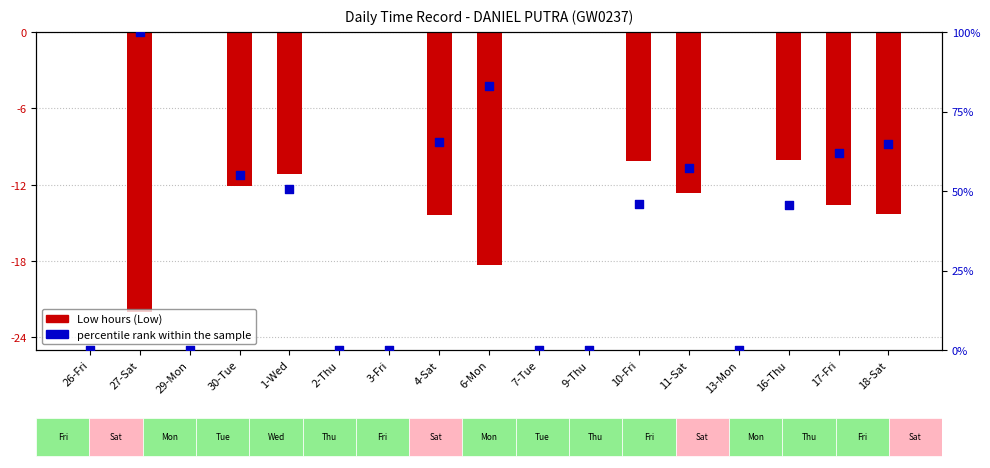

Which series contains the lowest Y value?

Low Hours (Low)